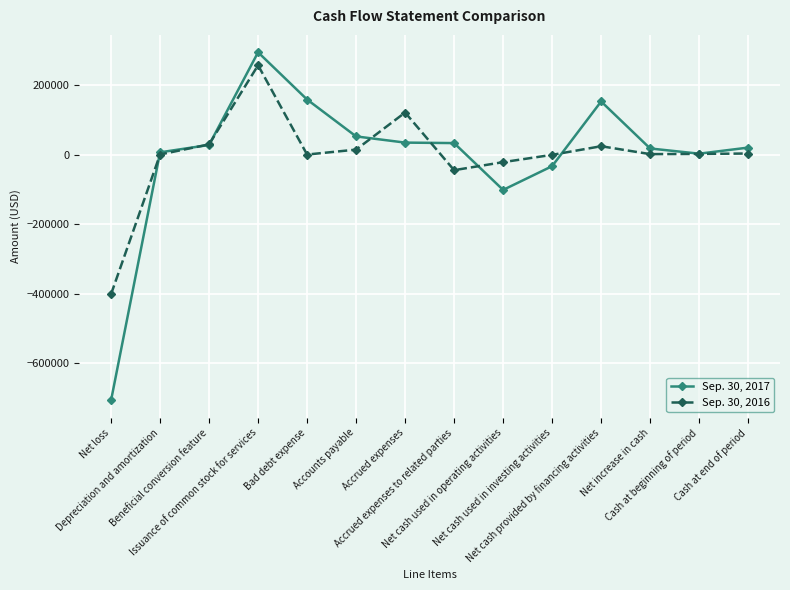

Which series has the largest range (max minus min)?

Sep. 30, 2017